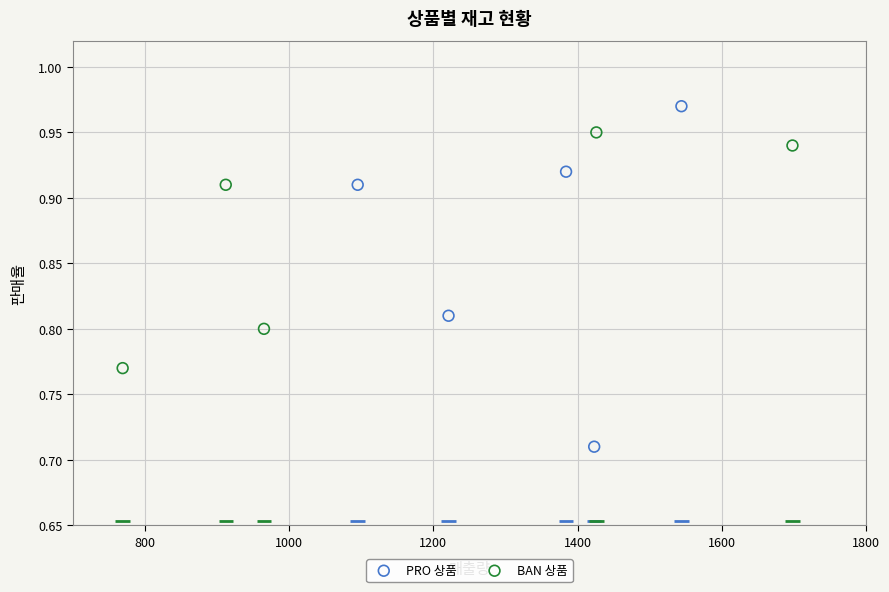

Which series has the largest Y range (max minus min)?

PRO 상품